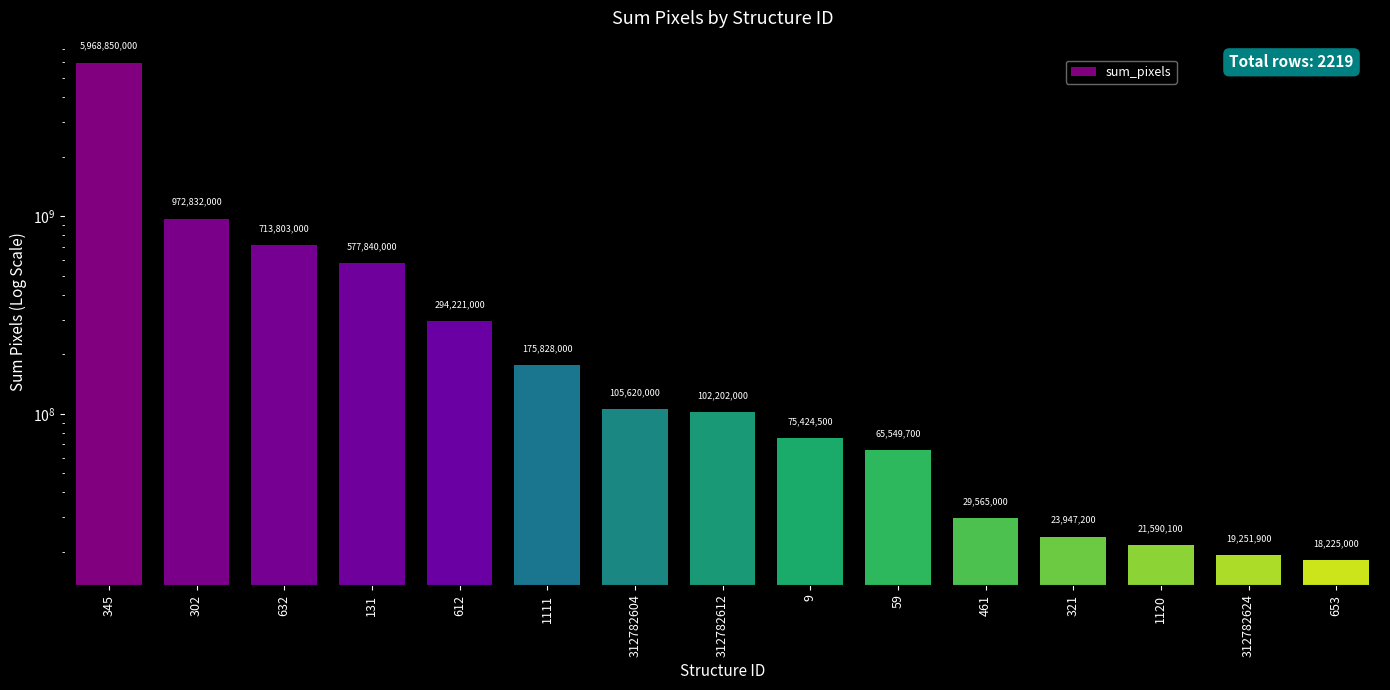

What value does the data have at 59, to the nearest 100?

65549700